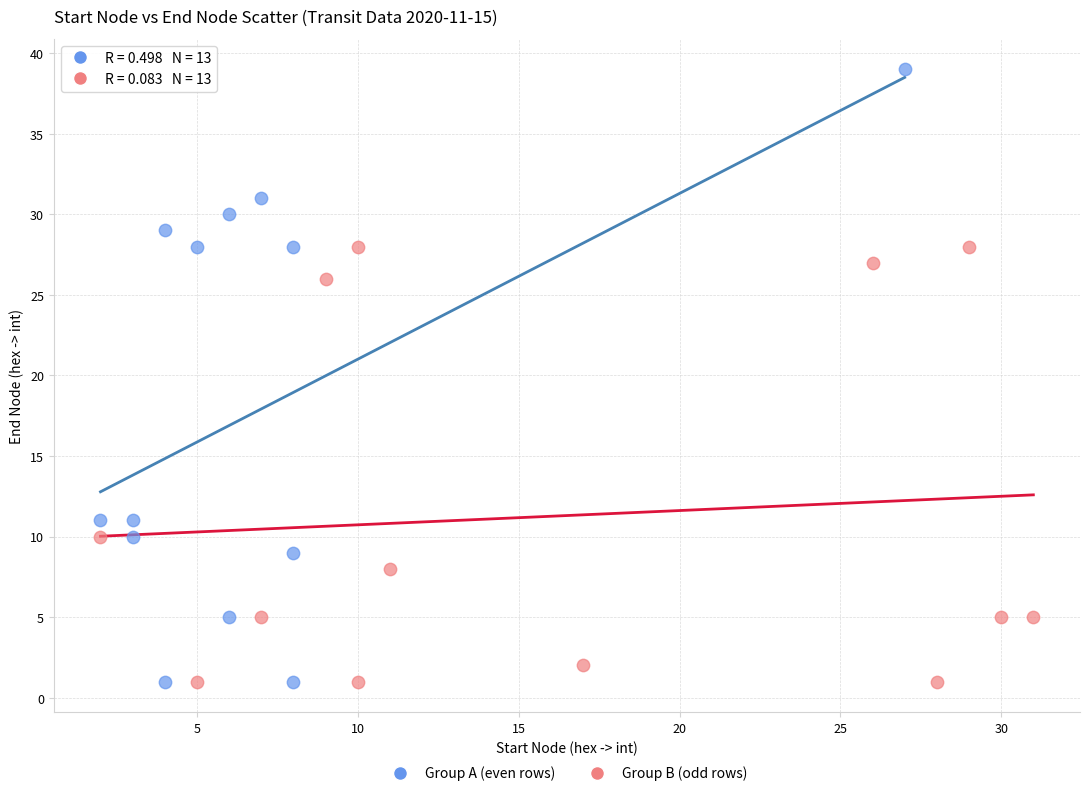

Which series has the largest Y range (max minus min)?

Group A (even rows)